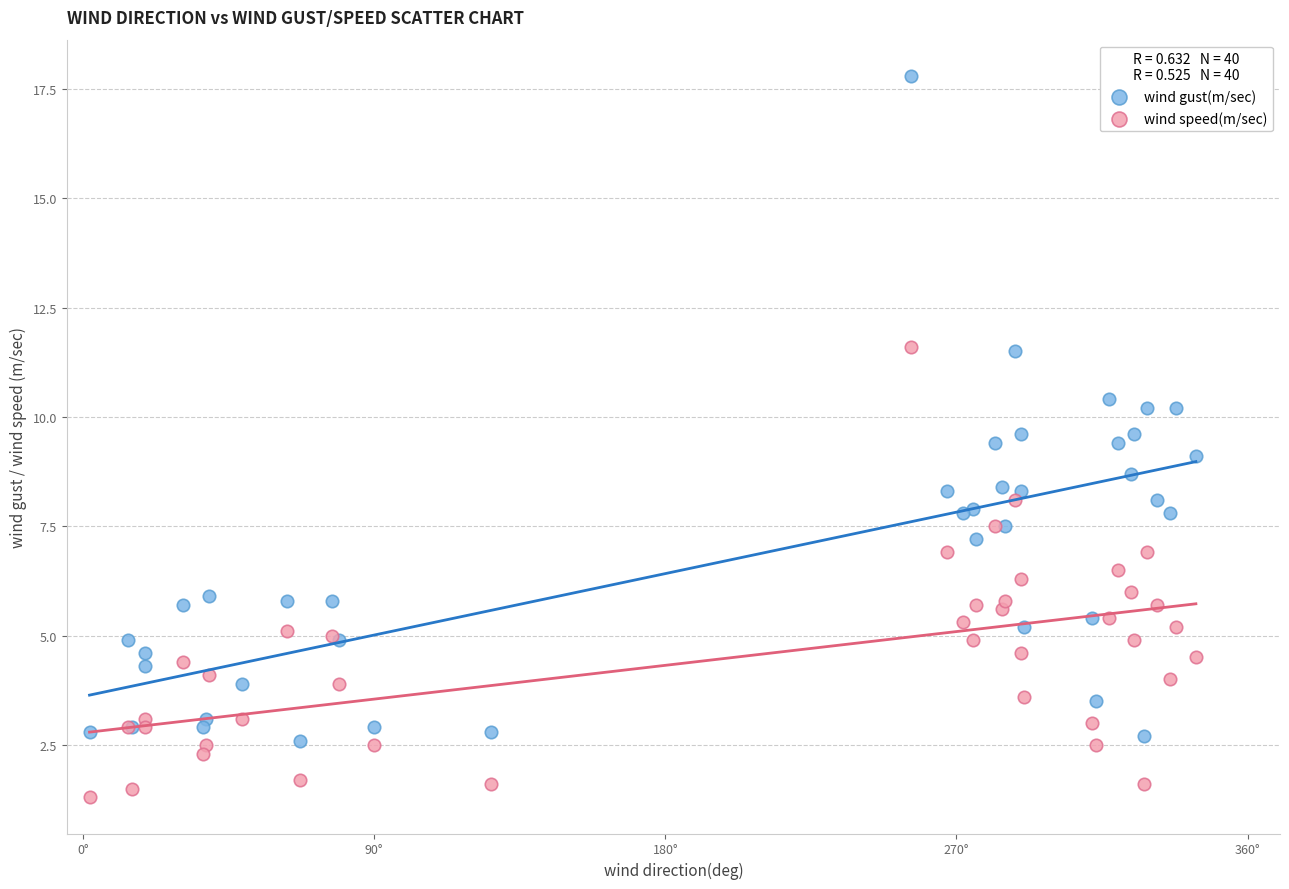

Which series reaches the minimum Y coordinate?

wind speed(m/sec)